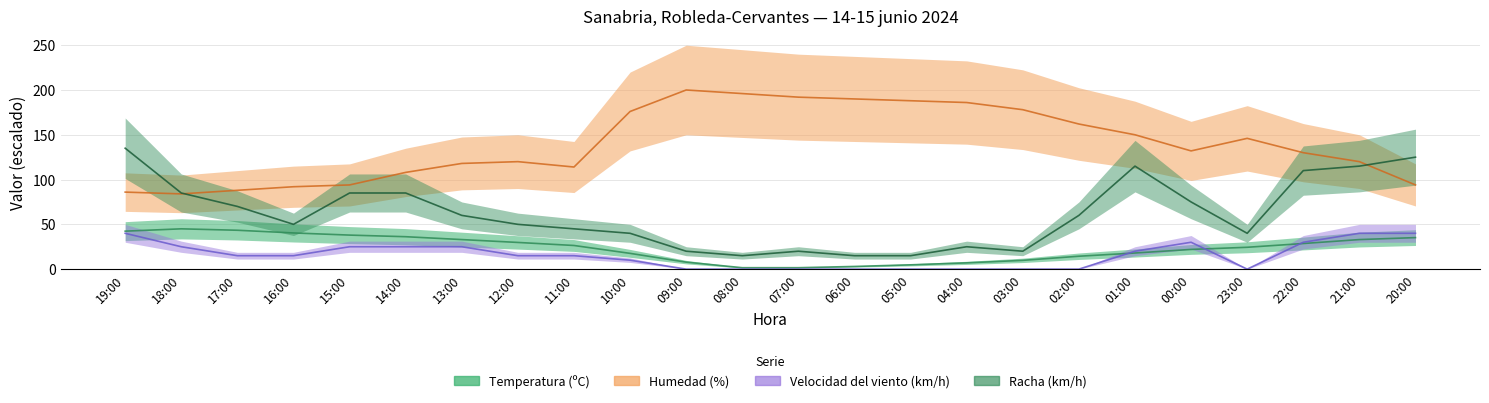

At which category does Velocidad del viento (km/h) reach its first local valley?

23:00